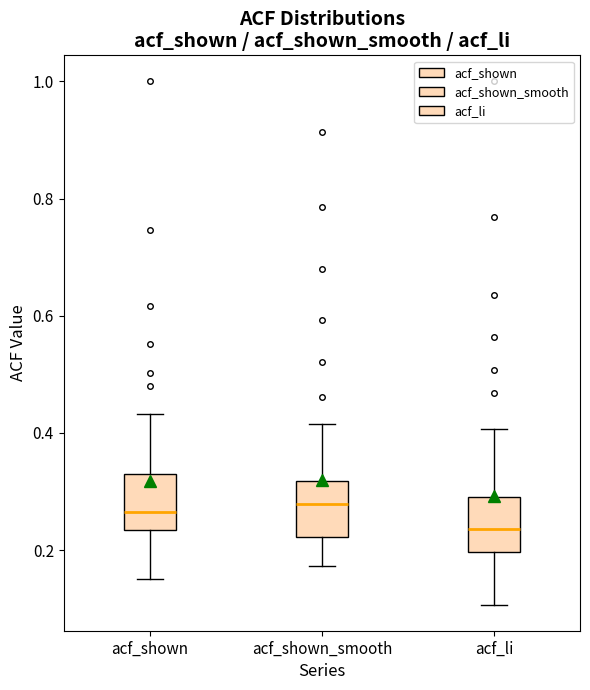

Which box has the lowest median line?

acf_li